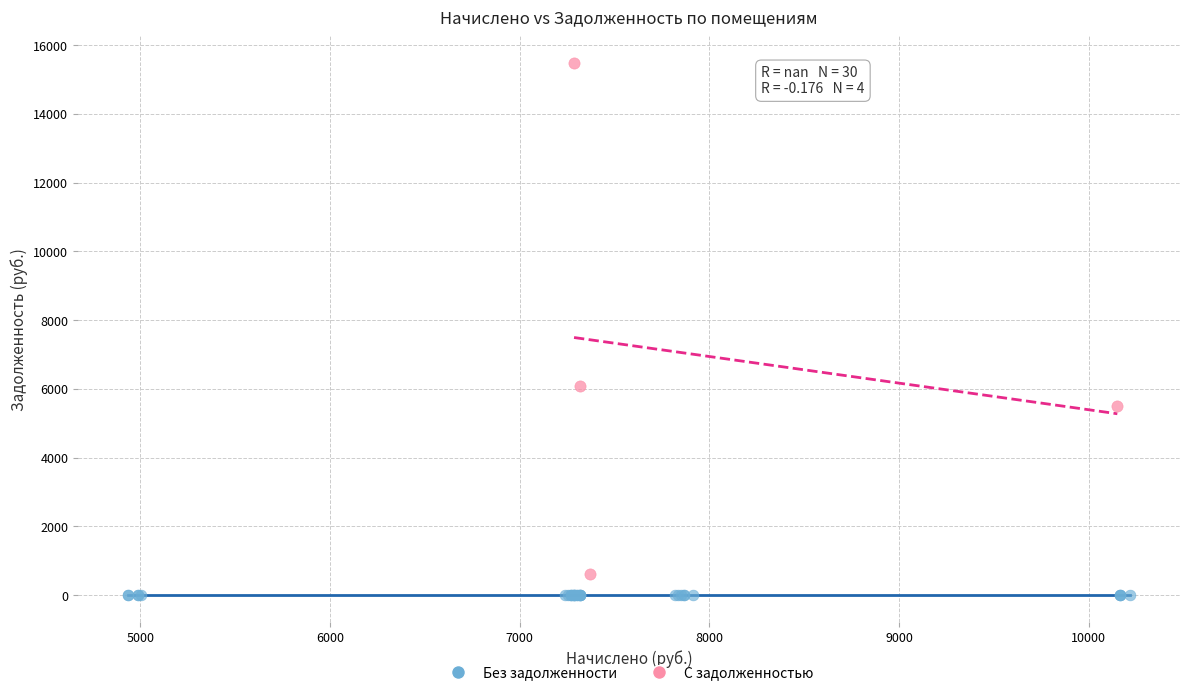

Which series contains the highest Y value?

С задолженностью